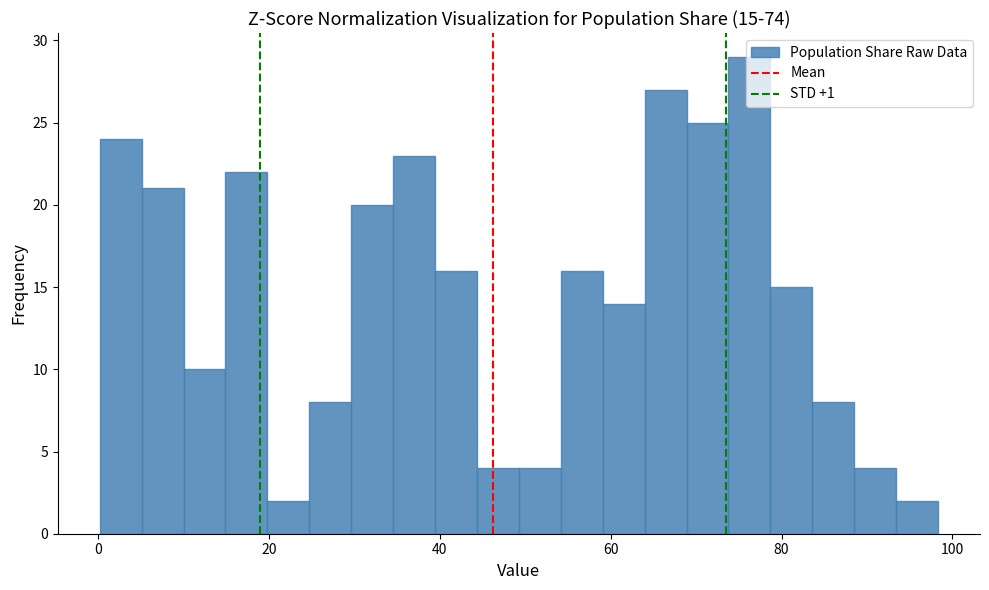

Around what value on the x-axis is the tallest bar? Give the approximate position of its centre, as read against the axis.

76